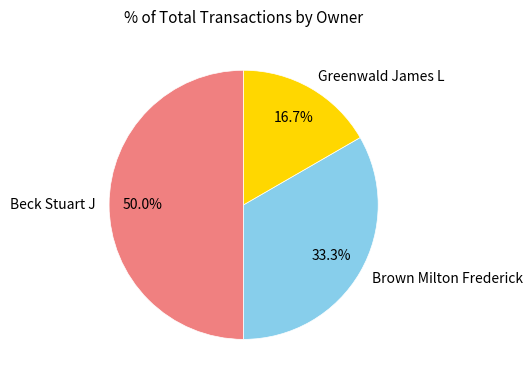

Rank the categories by value from lowest to highest.

Greenwald James L, Brown Milton Frederick, Beck Stuart J